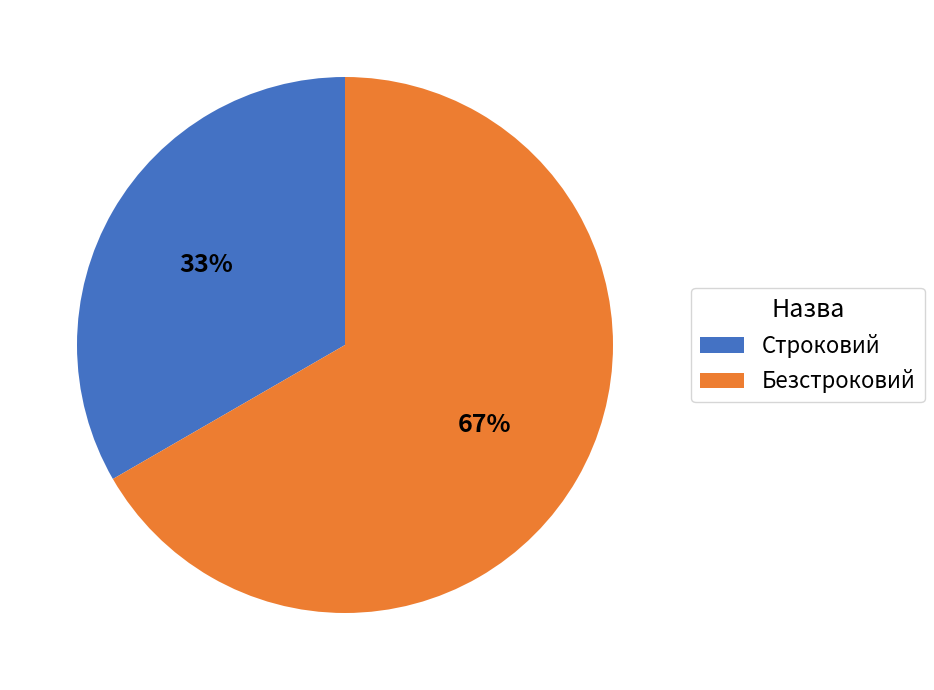

The Строковий slice represents 44% of the pie. True or false?

False